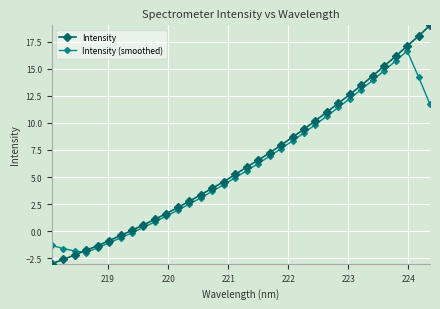

List the series in order of their peak value, highest first.

Intensity, Intensity (smoothed)